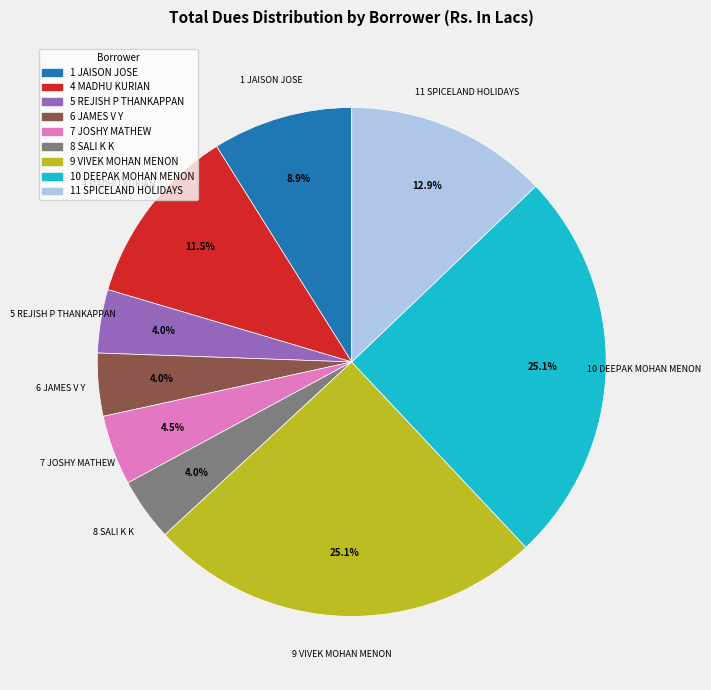

True or false: 11 SPICELAND HOLIDAYS accounts for 5% of the total.

False